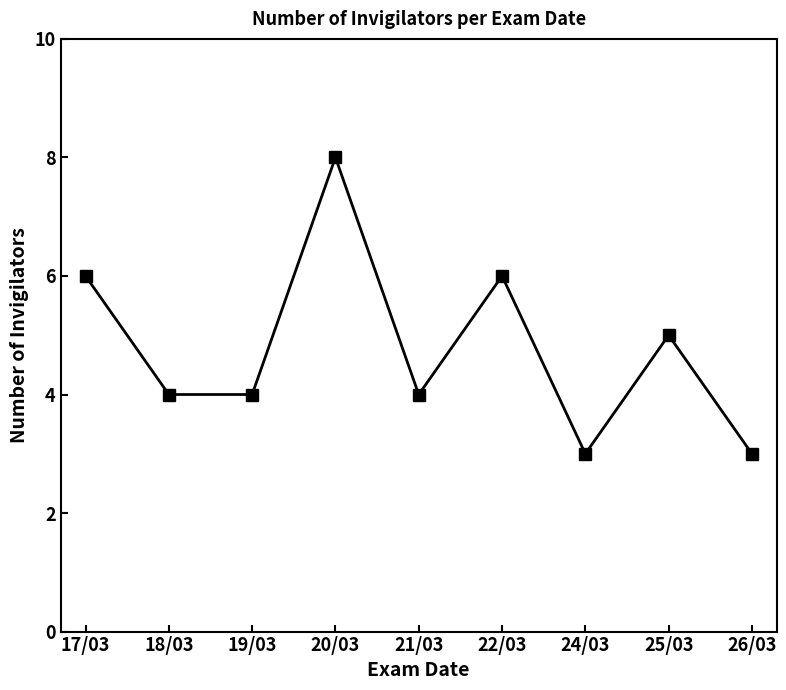

What is the approximate value at 19/03?

4